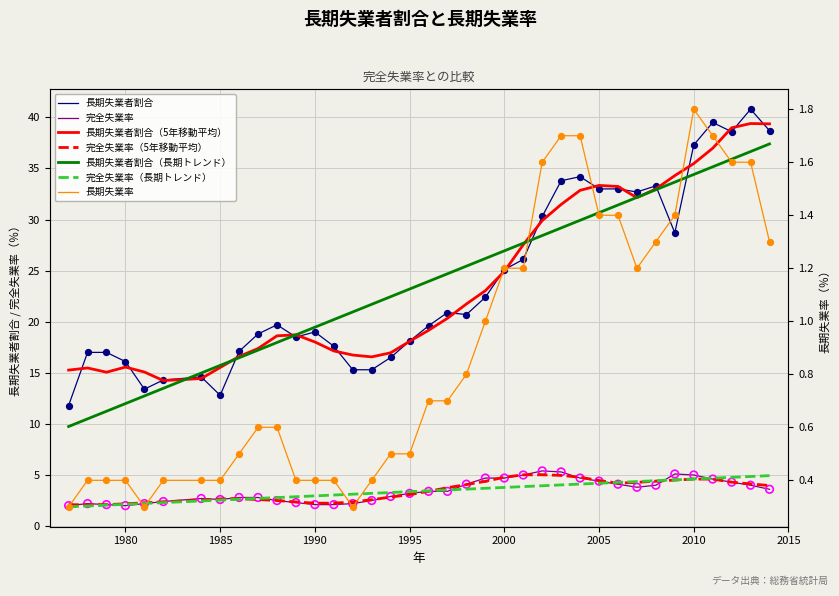

Which series contains the highest Y value?

長期失業者割合